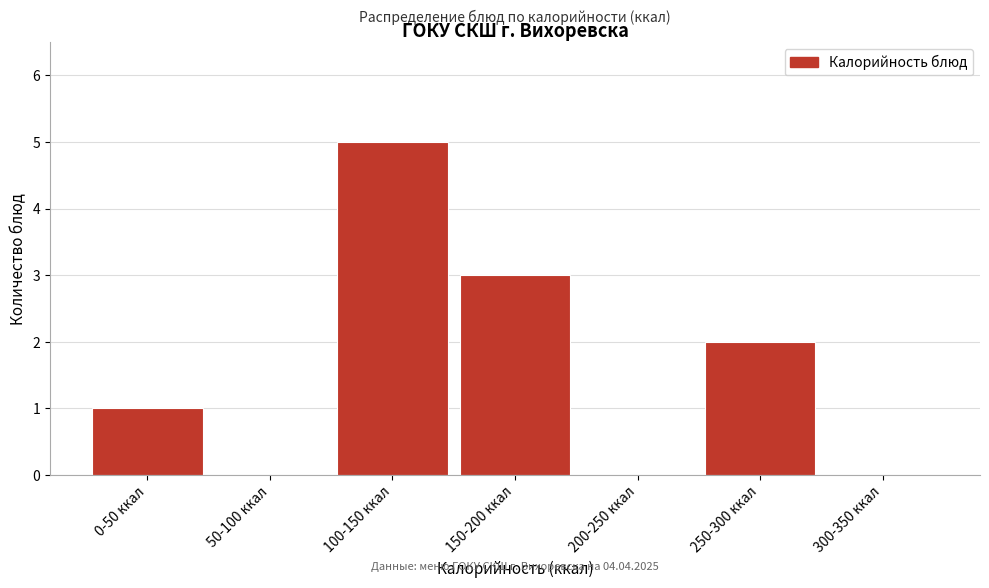

Reading left to right, transcribe all the data shown in this chart.

0-50 ккал=1	50-100 ккал=0	100-150 ккал=5	150-200 ккал=3	200-250 ккал=0	250-300 ккал=2	300-350 ккал=0